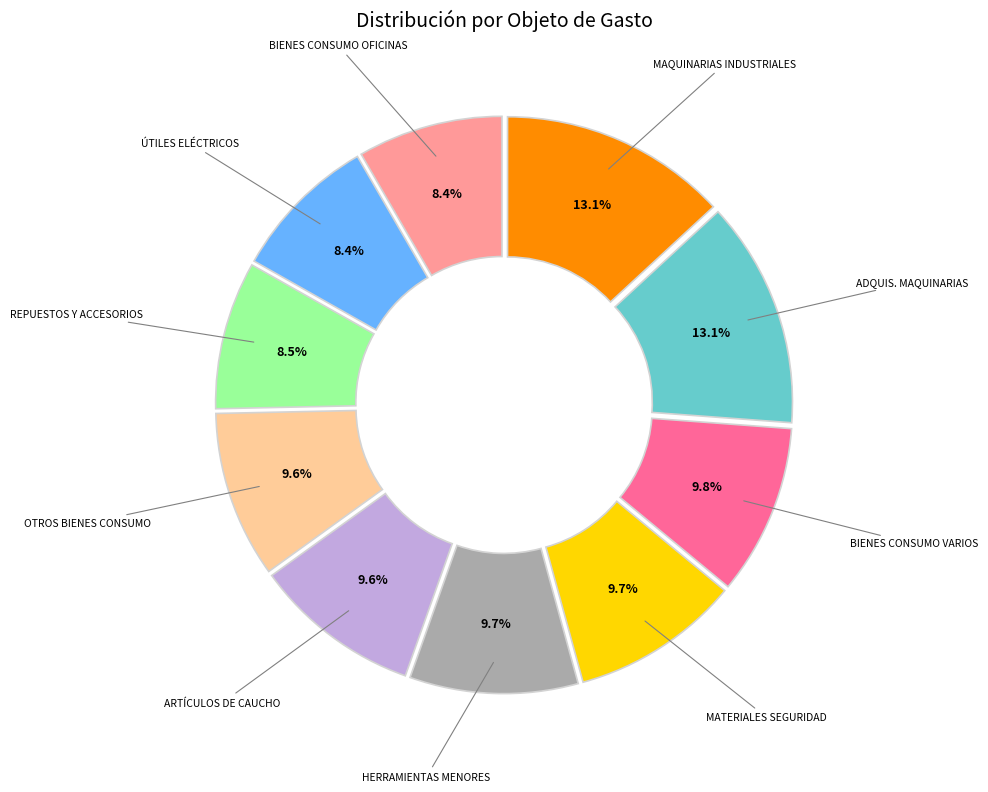

Is there a majority slice in this chart?

No